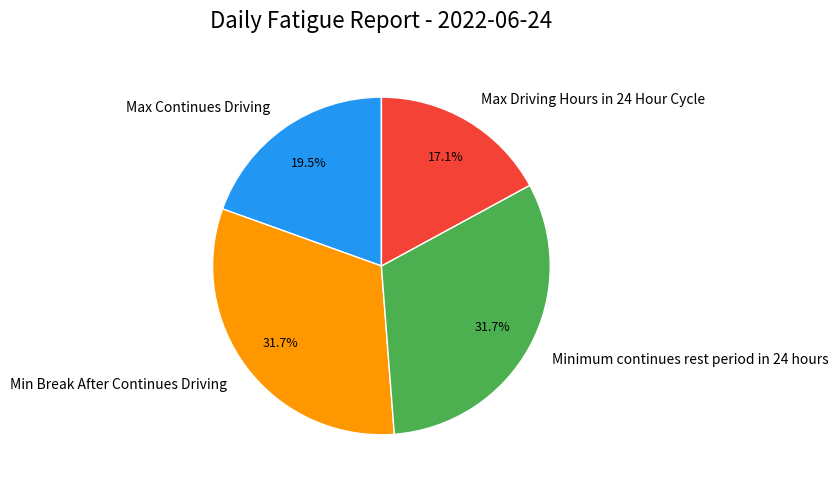

What percentage do Min Break After Continues Driving and Max Continues Driving together represent?

51.2%